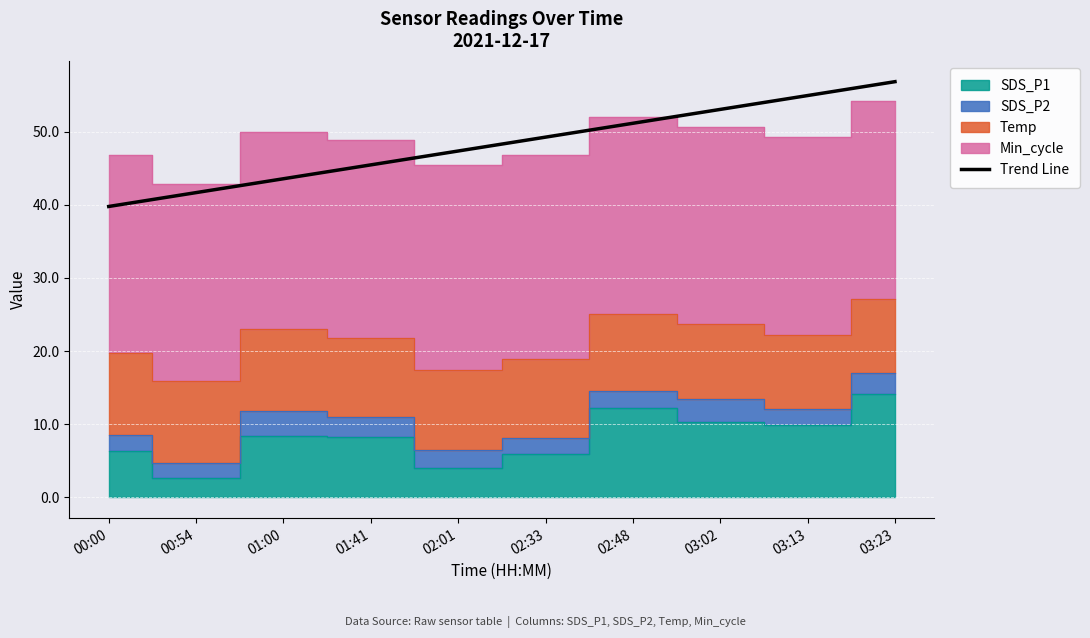

Reading right to left, list all the values displayed in this chart.

56.8	55.0	53.1	51.2	49.3	47.4	45.5	43.6	41.7	39.8